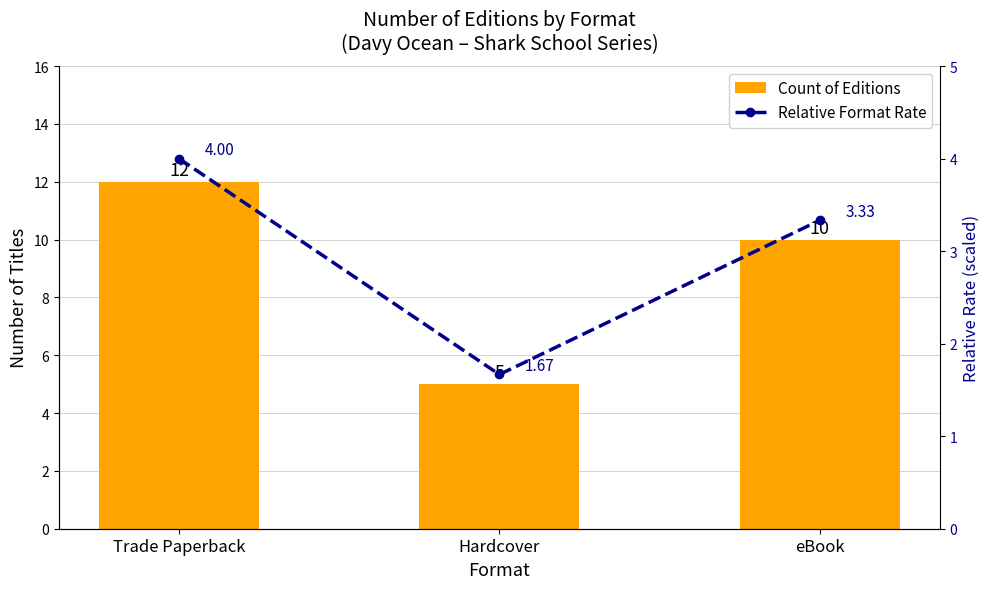

What is the label of the 3rd bar from the right?

Trade Paperback